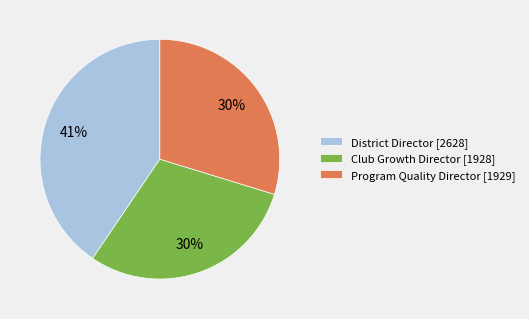

Is it true that Club Growth Director [1928] is 30% of the pie?

True